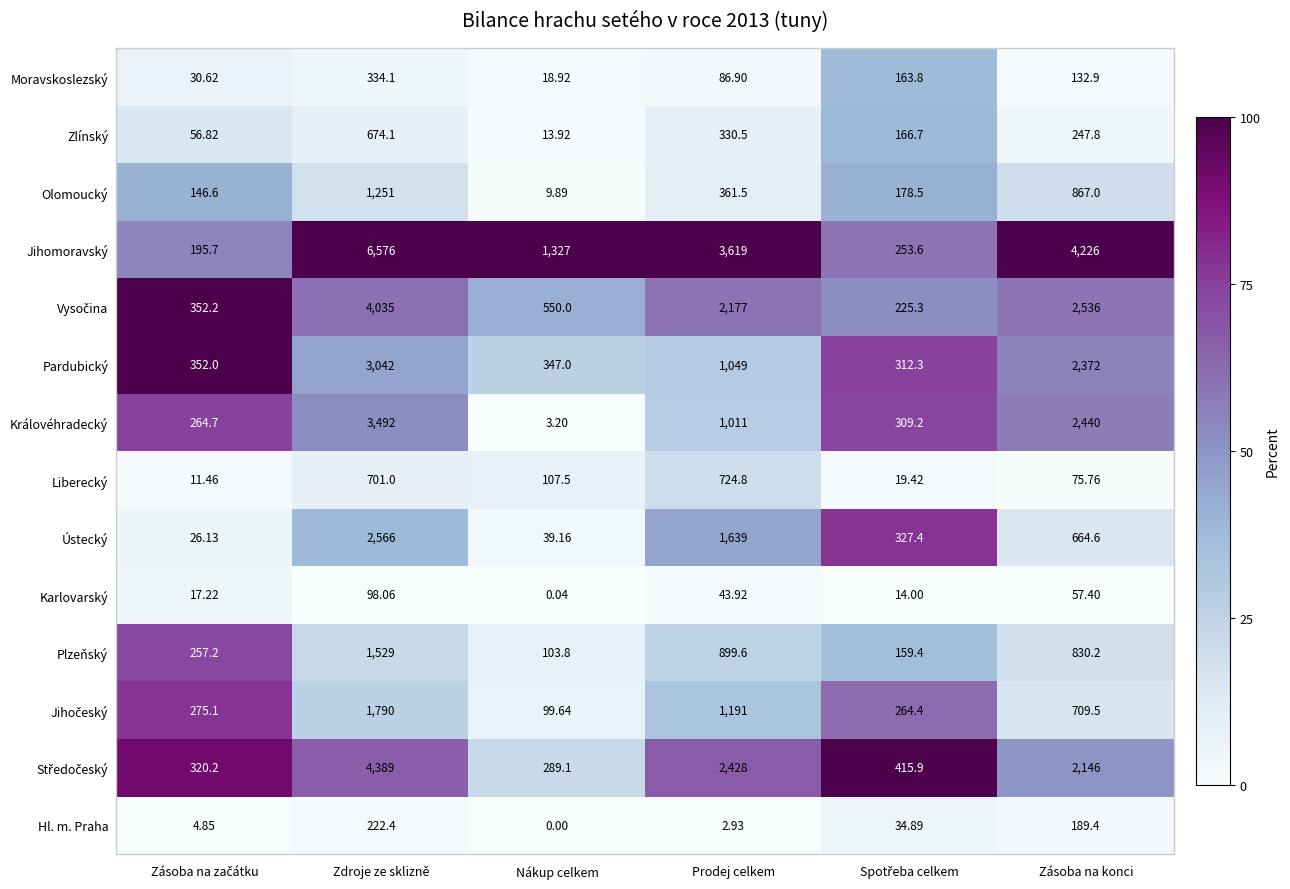

Count the number of data series in this chart.

14